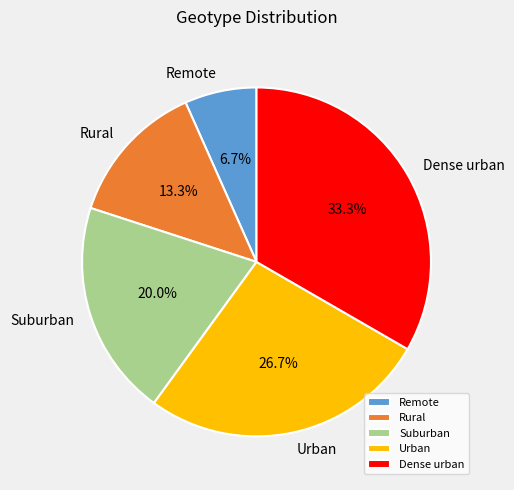

Is the sum of Suburban and Dense urban greater than half?

Yes